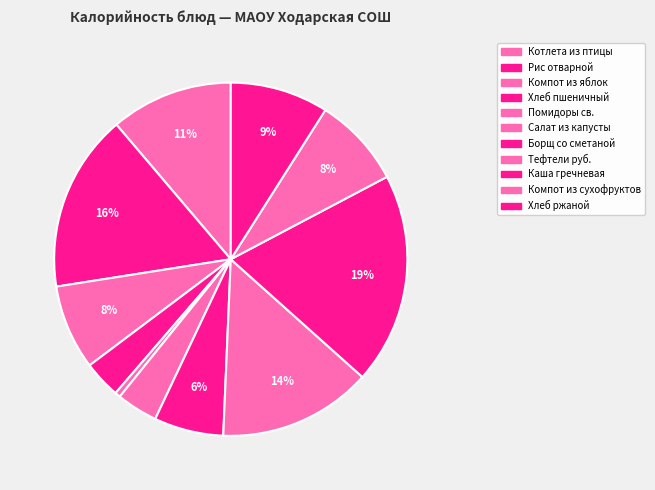

To the nearest percent, what is the combined percentage of Салат из капусты and Помидоры св.?

4%